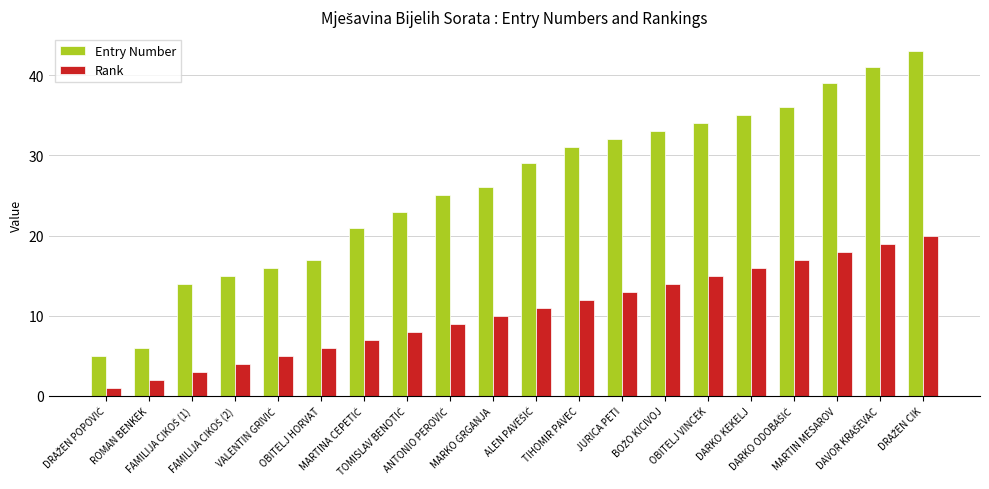

Which series has the widest spread of values?

Entry Number